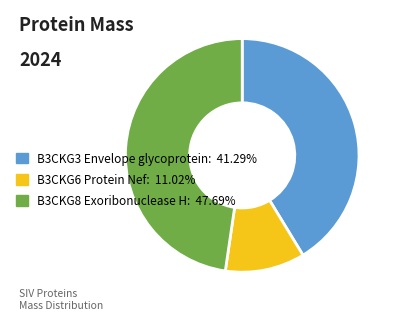

Does B3CKG8 Exoribonuclease H: 47.69% represent more than half of the total?

No